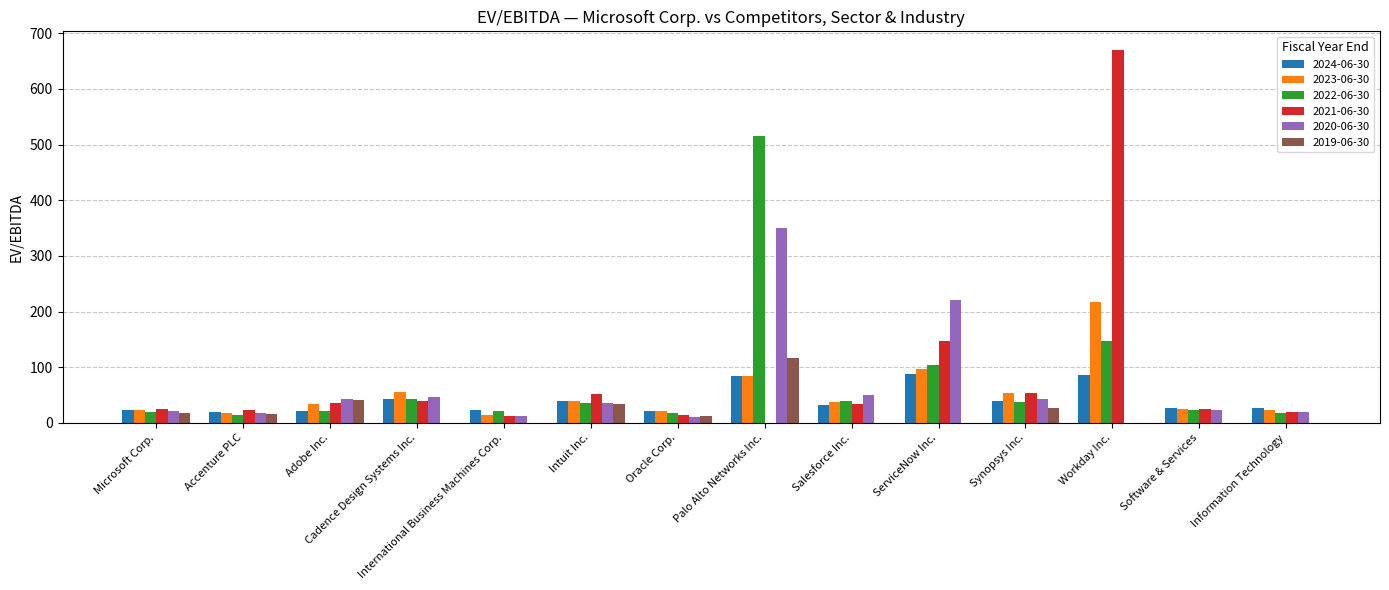

What is the highest value of the 2021-06-30 series?

670.0